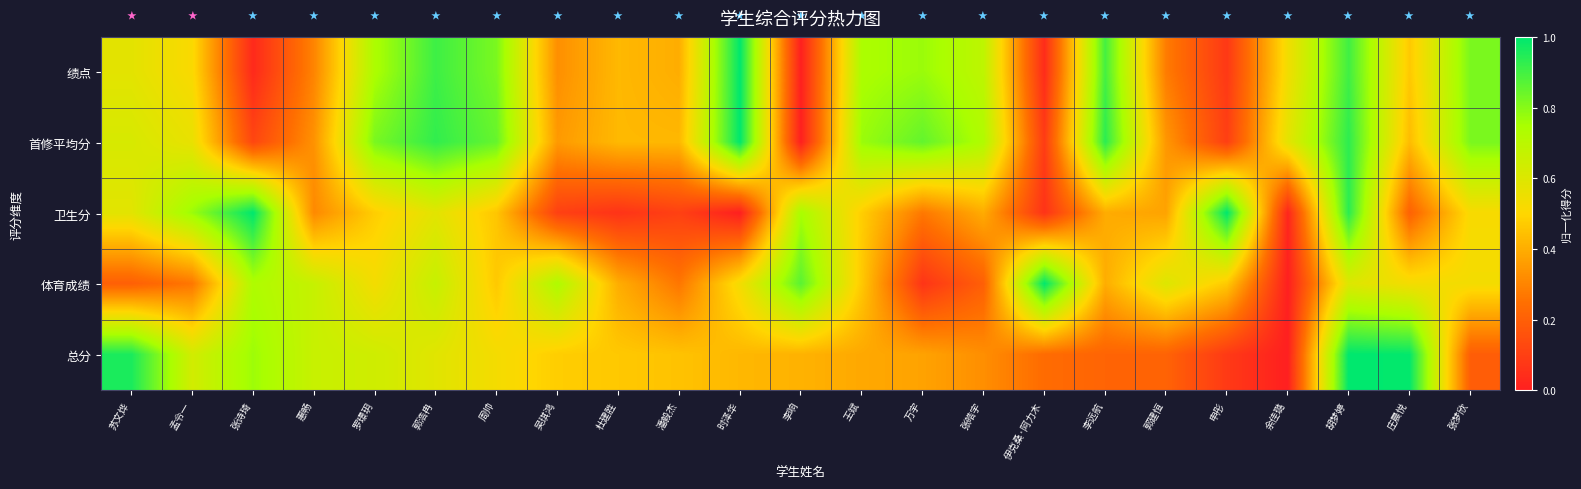

At which category is the sum across all series the highest?

胡梦婷